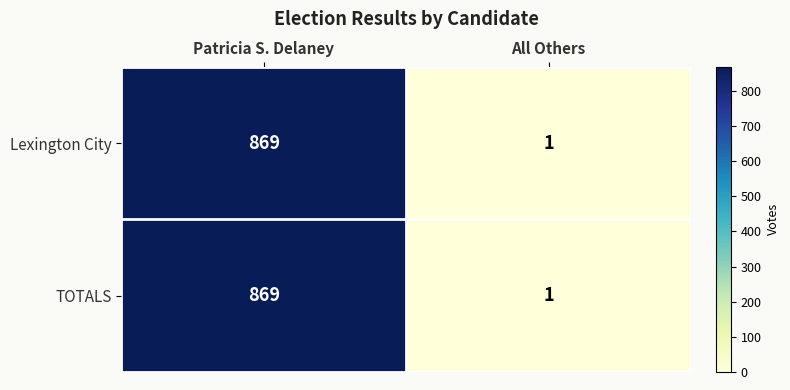

Reading left to right, transcribe all the data shown in this chart.

Lexington City: 869	1
TOTALS: 869	1